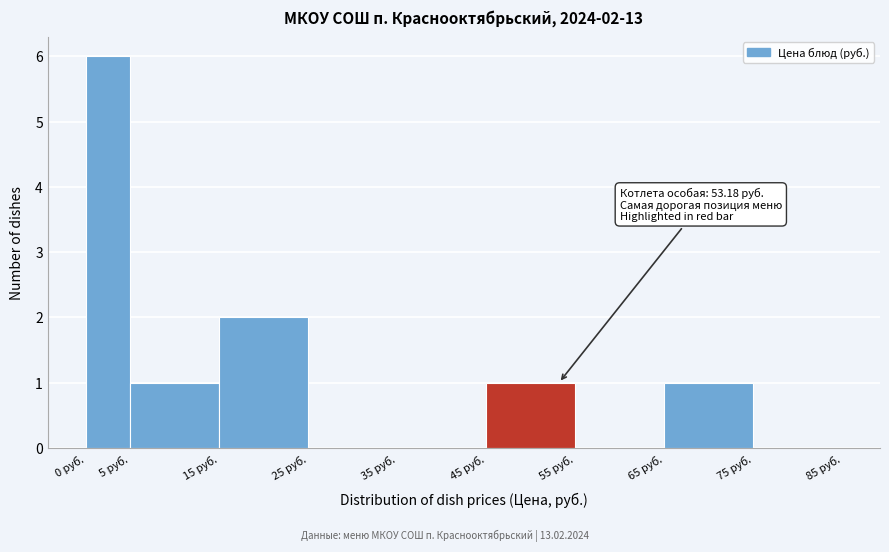

Over which range of the x-axis is the bar tallest?

0 to 5